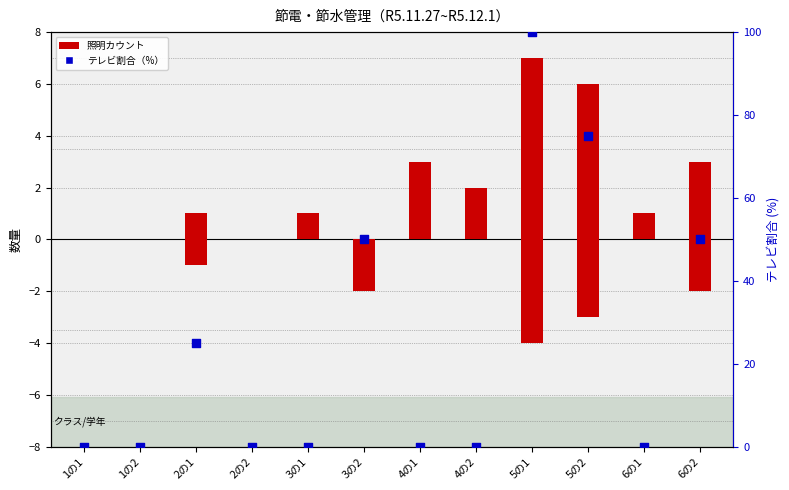

Is the value of 照明 at 2の1 greater than the value of テレビ（%） at 2の2?

Yes